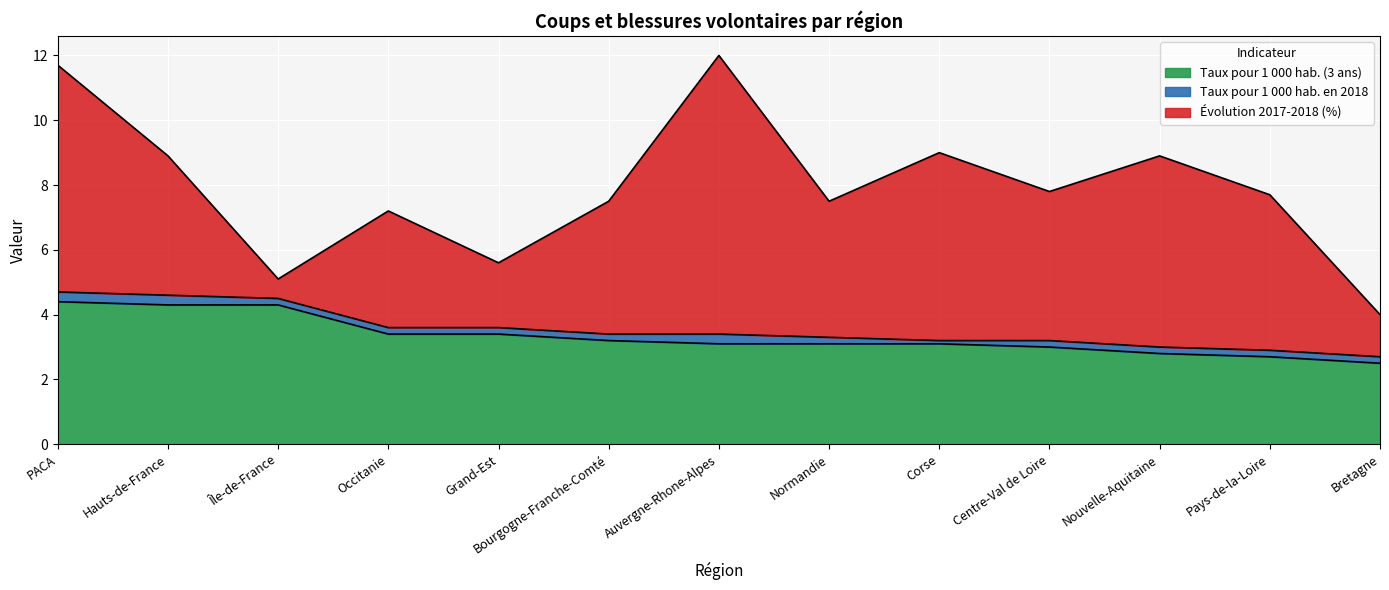

Which has a higher value, PACA or Bourgogne-Franche-Comté?

PACA